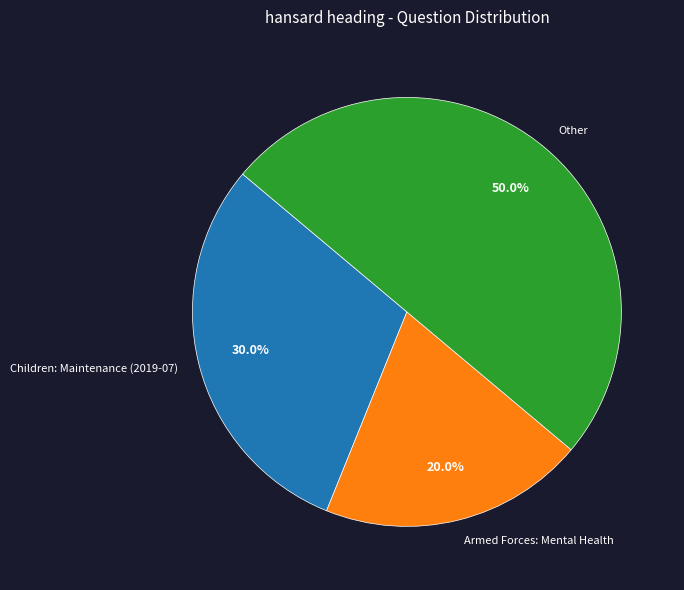

Which has a higher value, Children: Maintenance (2019-07) or Armed Forces: Mental Health?

Children: Maintenance (2019-07)